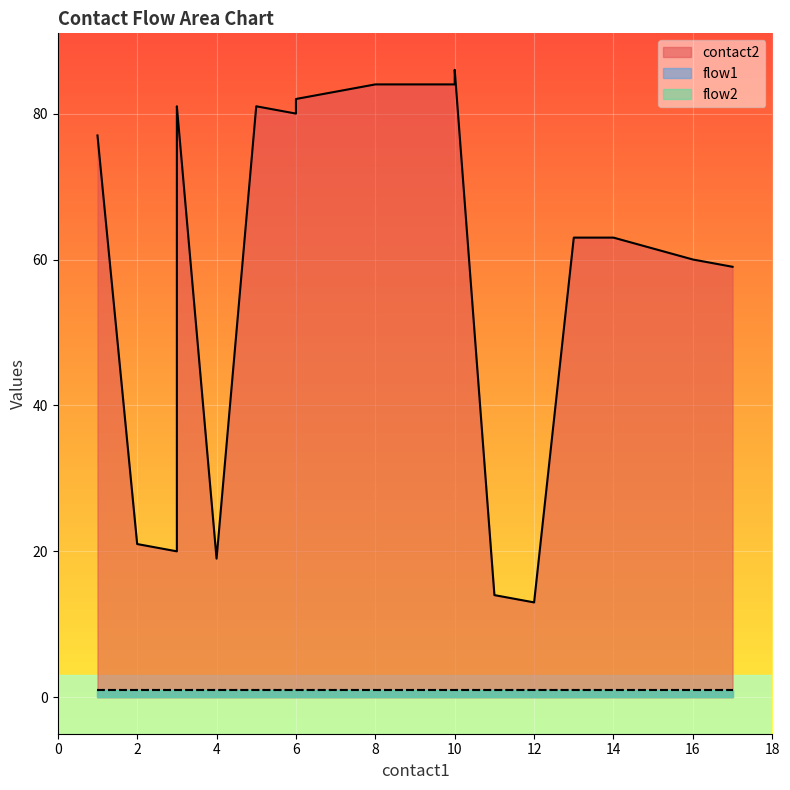

What is the approximate value of flow1 at 3?

1